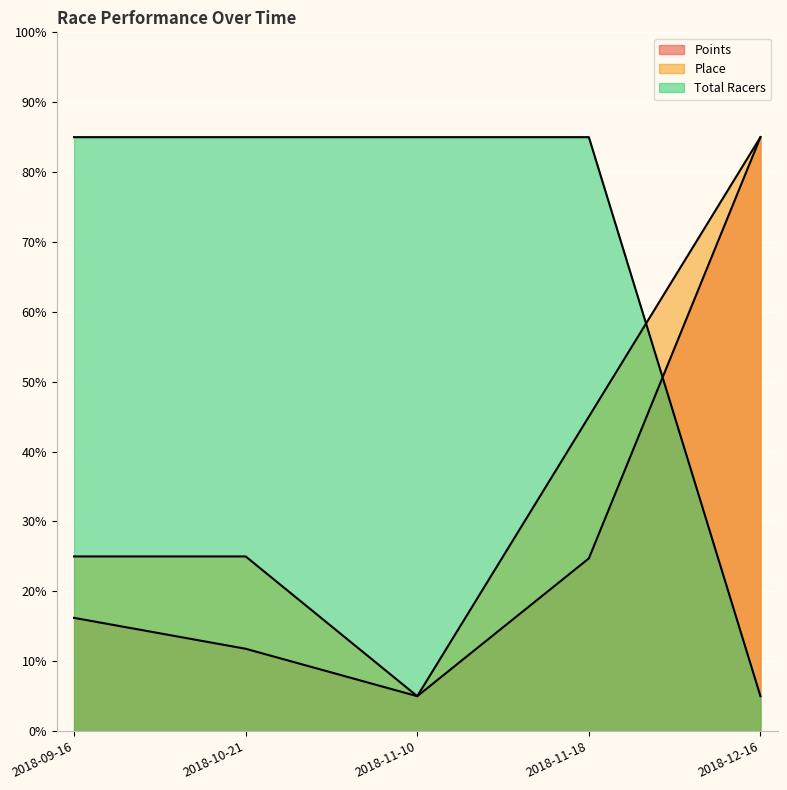

Is it true that Place equals 9.2 at 2018-11-18?

False